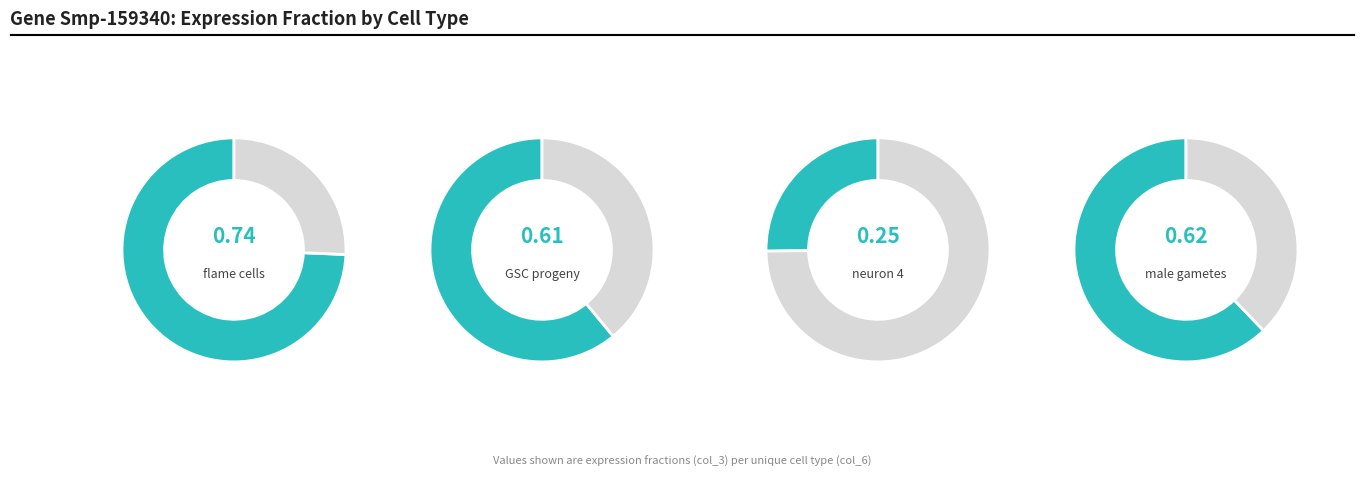

Does any single category account for the majority?

No